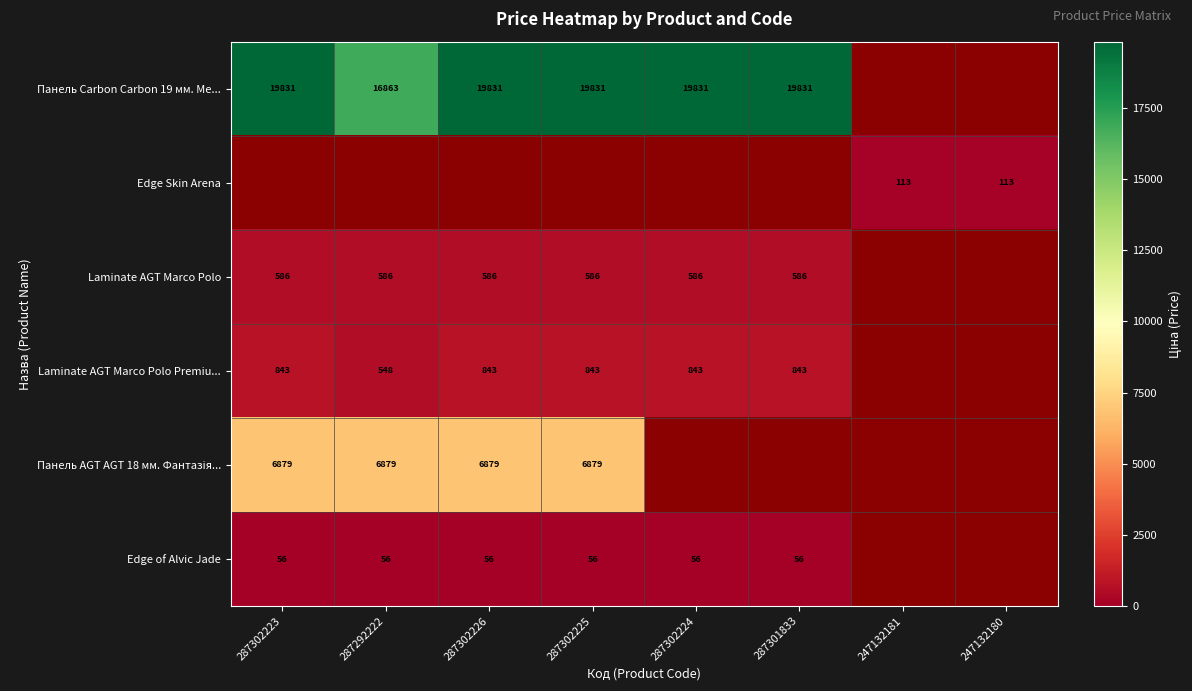

How many data points does each series have?

8